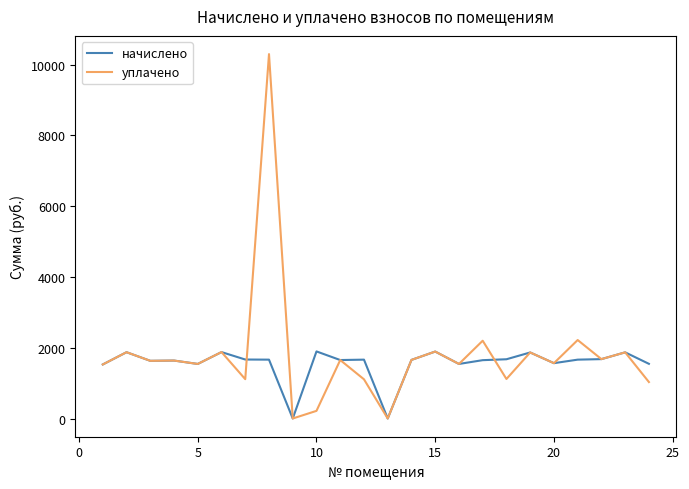

What are all the series names shown in the legend?

начислено, уплачено